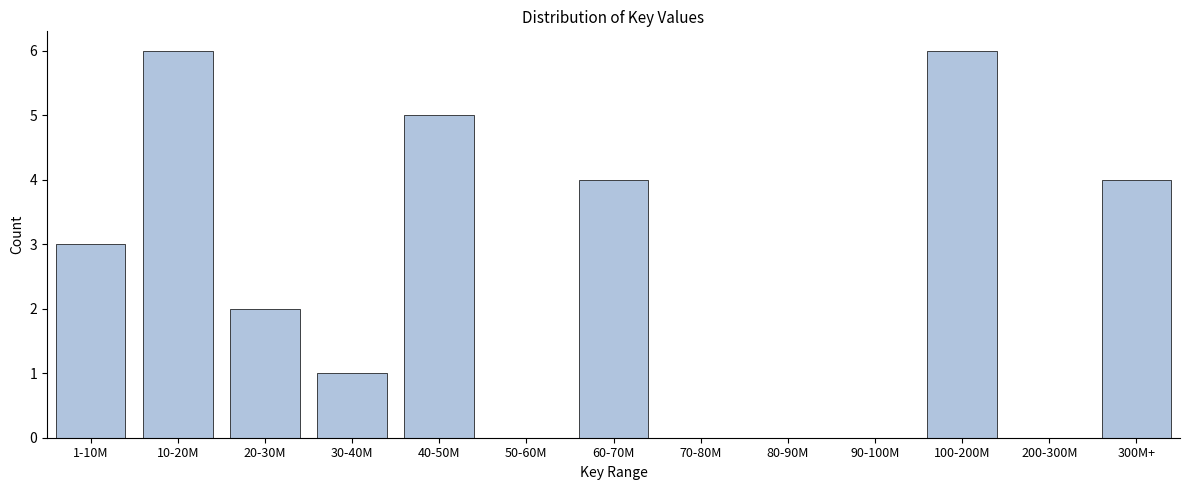

Reading left to right, transcribe all the data shown in this chart.

1-10M=3	10-20M=6	20-30M=2	30-40M=1	40-50M=5	50-60M=0	60-70M=4	70-80M=0	80-90M=0	90-100M=0	100-200M=6	200-300M=0	300M+=4